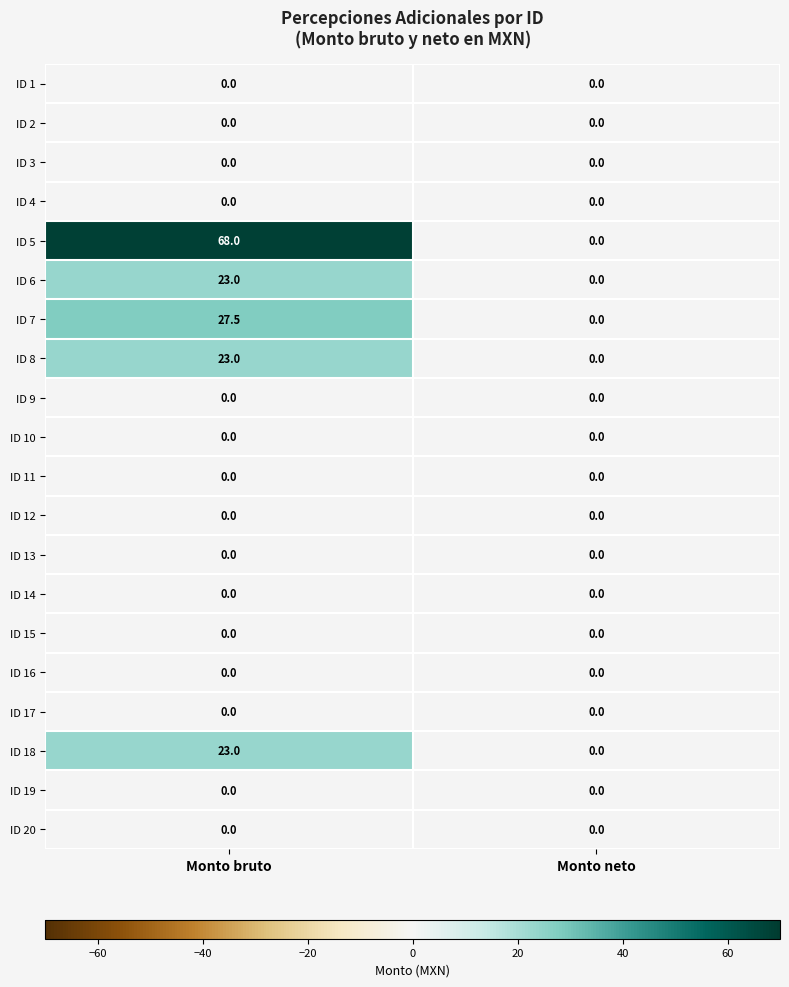

What is the difference between the highest and lowest values at Monto bruto?

68.0